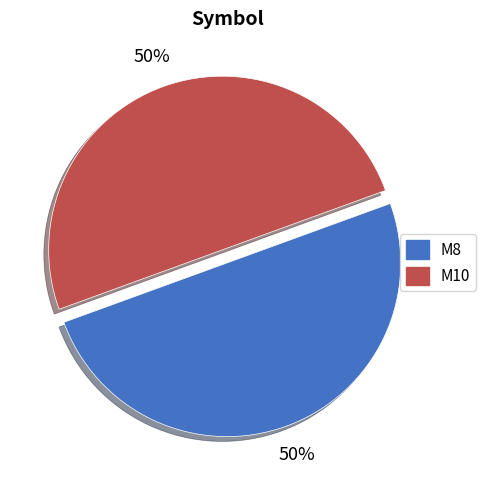

To the nearest percent, what is the combined percentage of M10 and M8?

100%